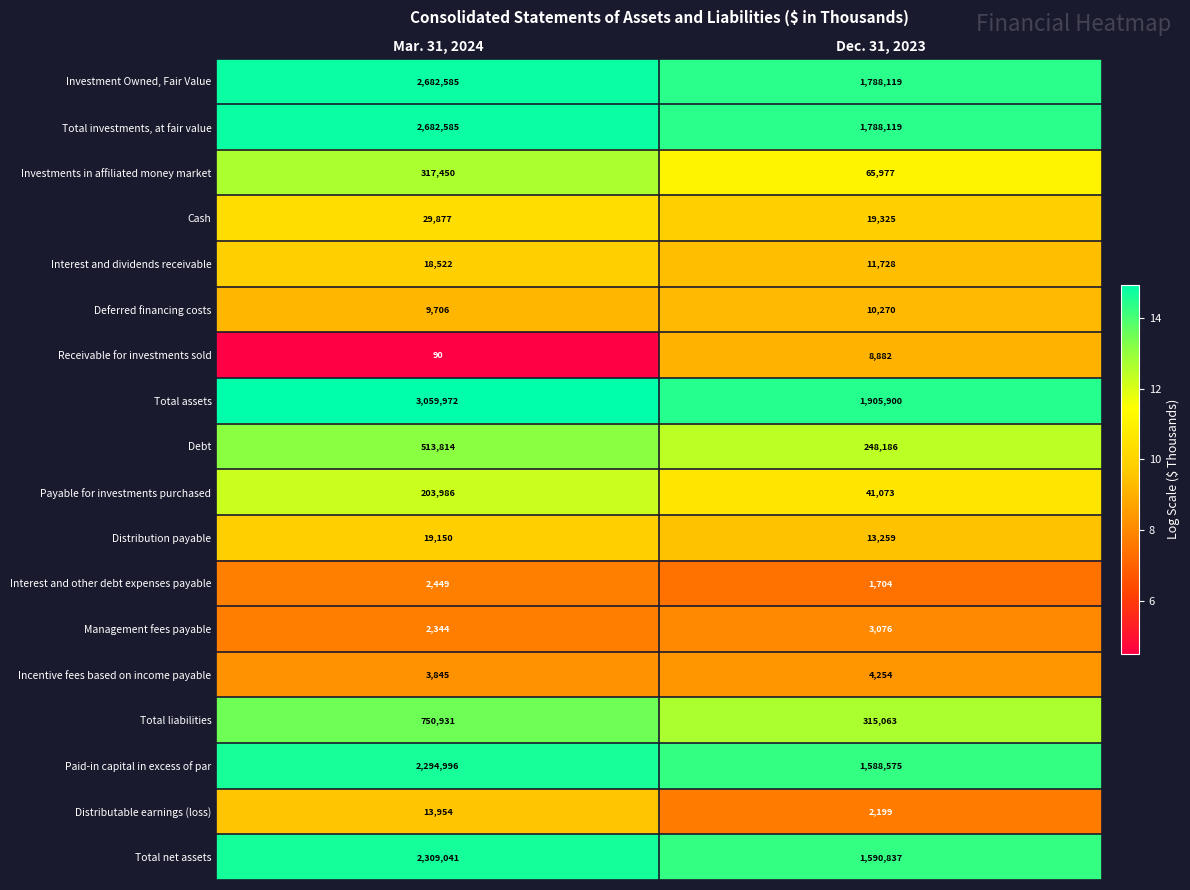

Between Mar. 31, 2024 and Dec. 31, 2023, which series saw the biggest shift?

Total assets